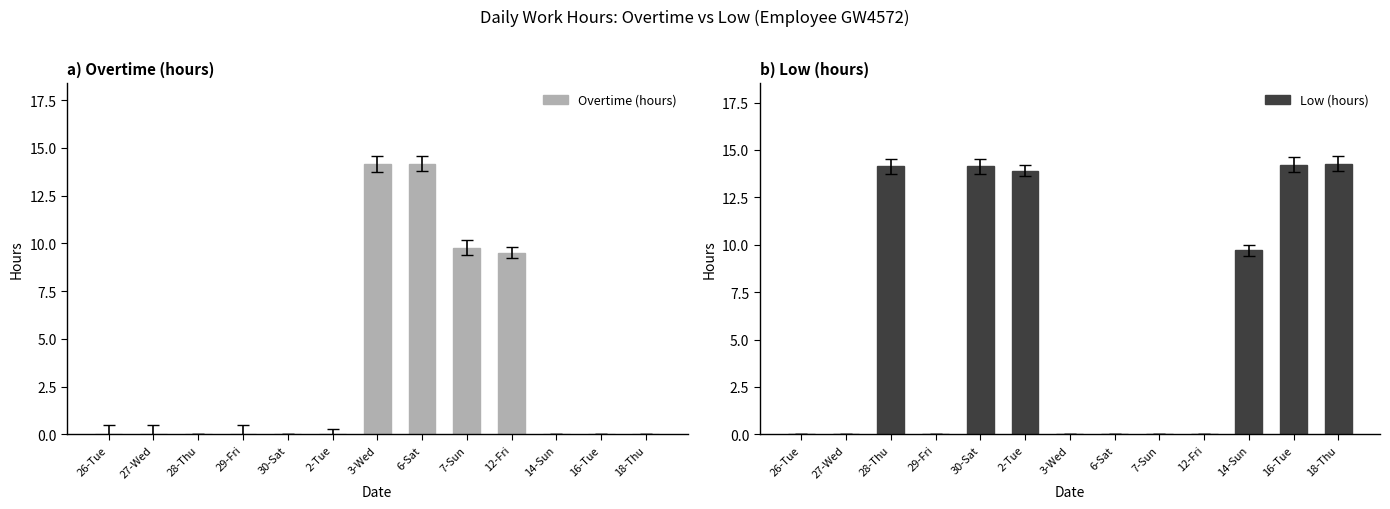

What is the average value of the Low (hours) series?

6.2